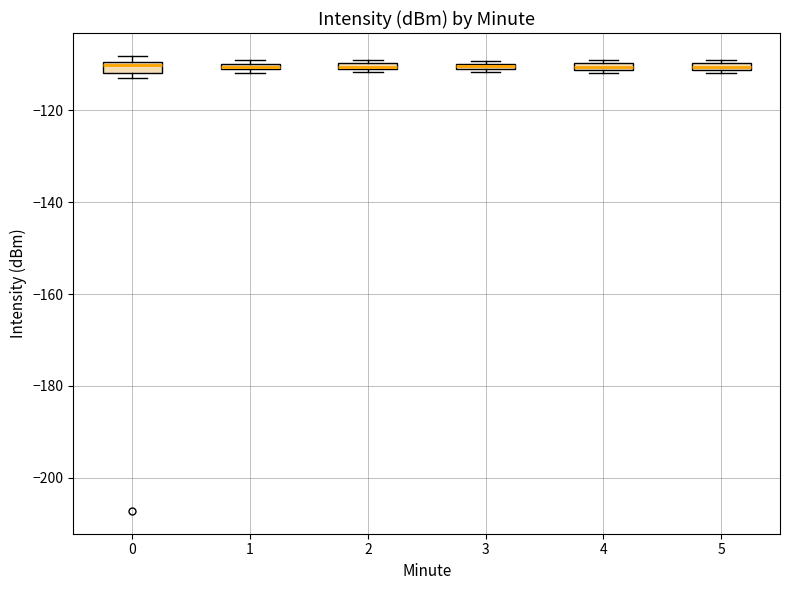

Where is the upper edge of the box at x = 4 on the y-axis? The values are not printed on the chart, so give them approximately, as read against the axis.

-110